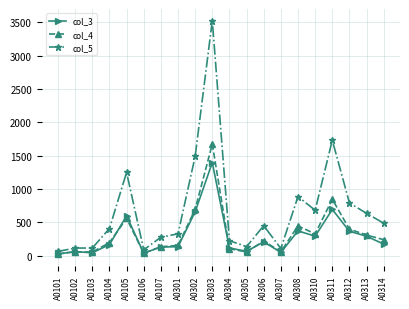

Which series has the widest spread of values?

col_5